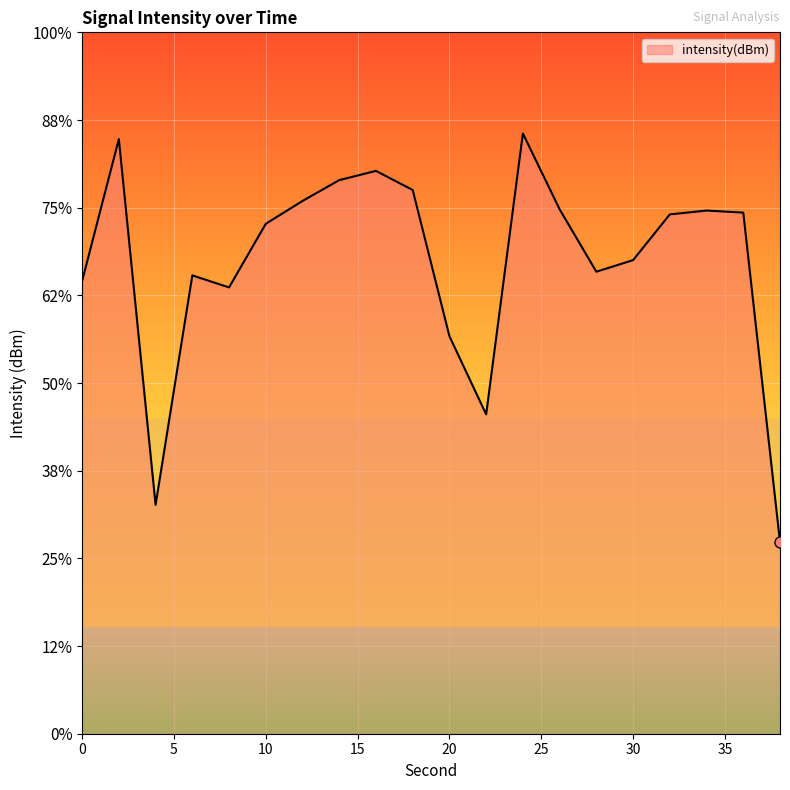

Where is the first local maximum?

2